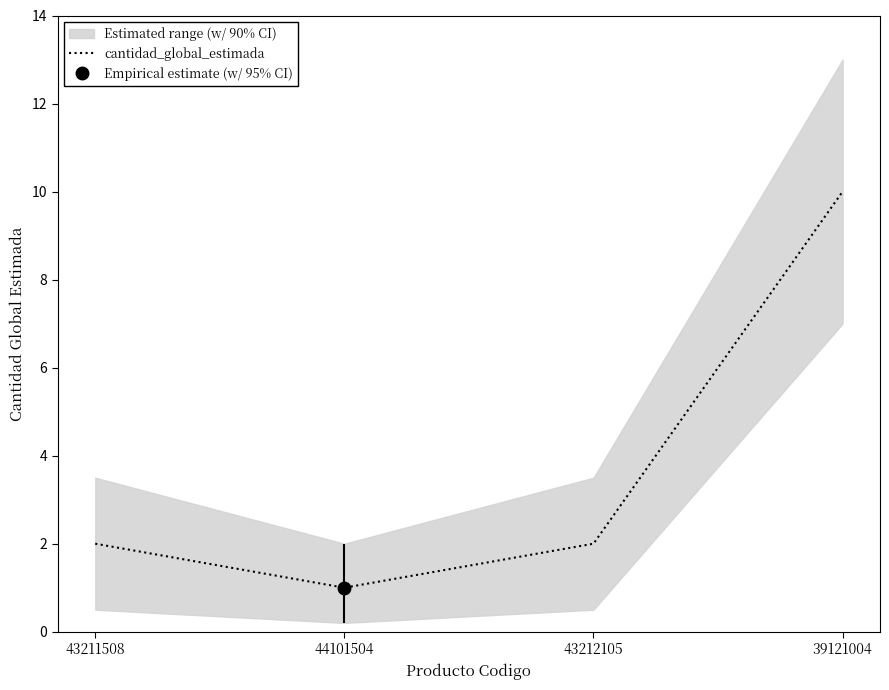

What is the difference between the second highest and minimum values?

1